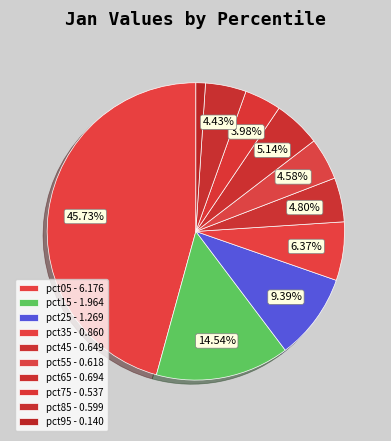

Count the number of slices in the pie.

10